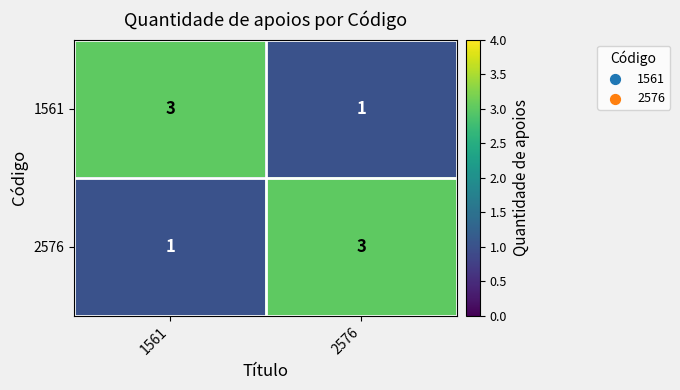

What is the approximate value of 1561 at 1561?

3